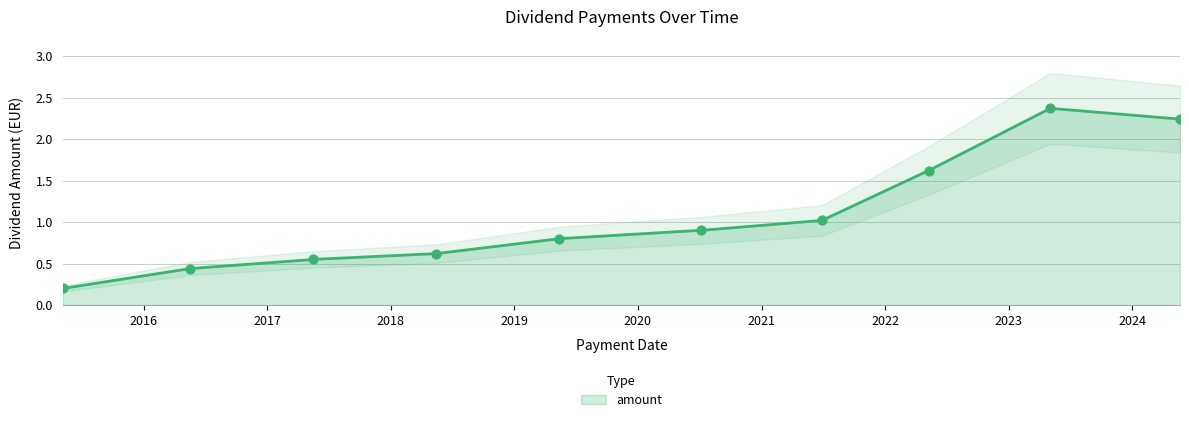

Between 2022-05-09 and 2019-05-14, which is larger?

2022-05-09